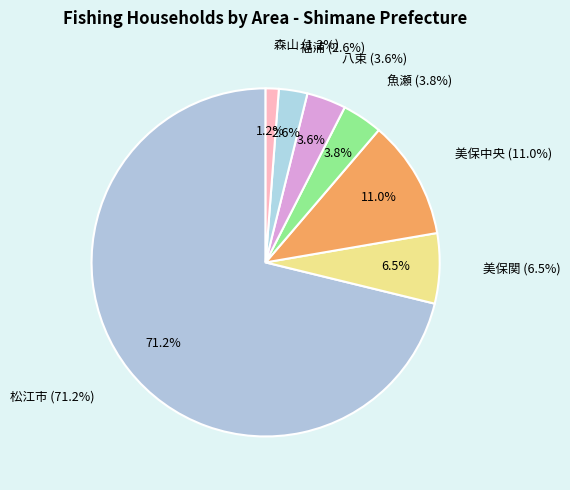

To the nearest percent, what portion does 八束 represent?

4%